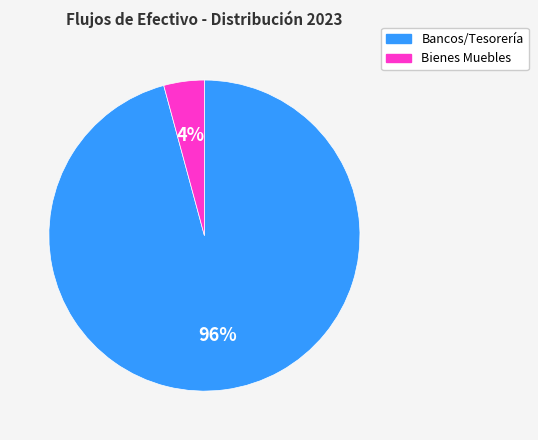

What is the largest slice in the pie chart?

Bancos/Tesorería